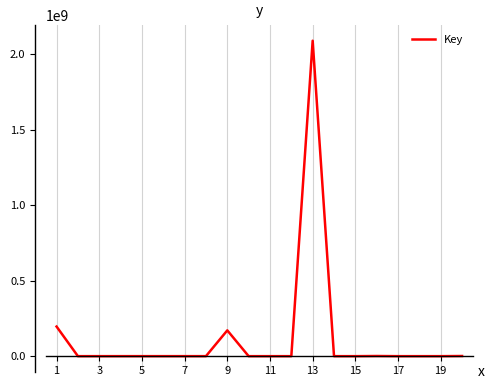

What is the maximum value shown in the chart?

2088411057